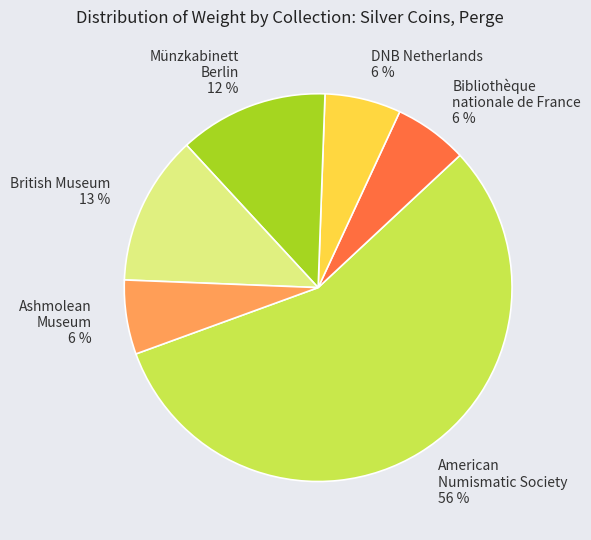

Which has a higher value, American Numismatic Society or Münzkabinett Berlin?

American Numismatic Society